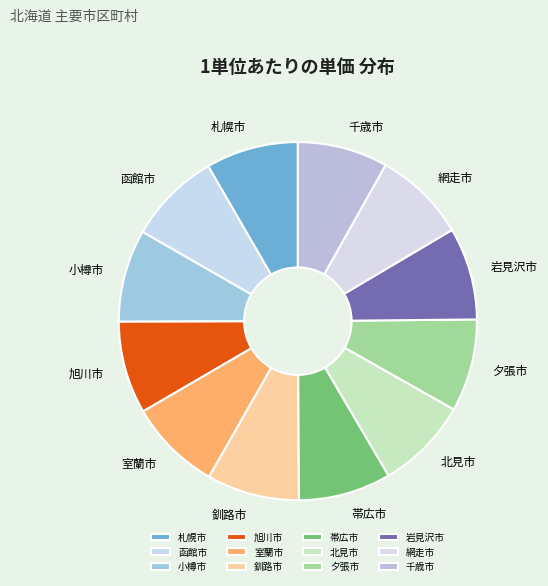

Do 網走市 and 釧路市 together represent more than half of the pie?

No